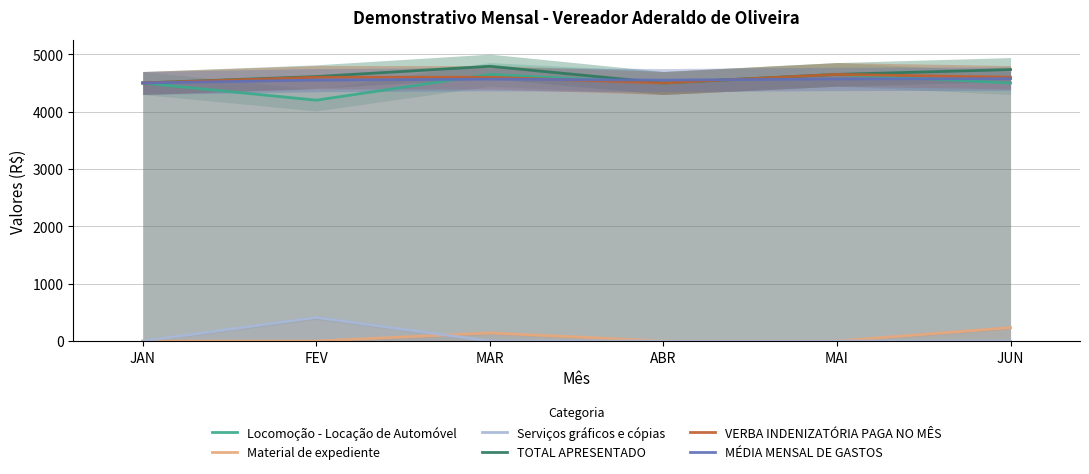

At how many categories does at least one series exceed 938?

6